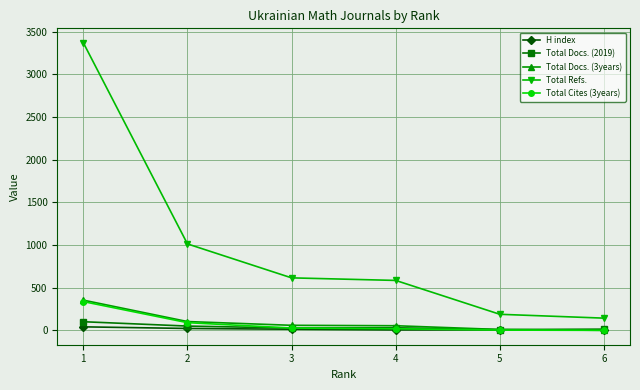

Between 1 and 2, which series saw the biggest shift?

Total Refs.